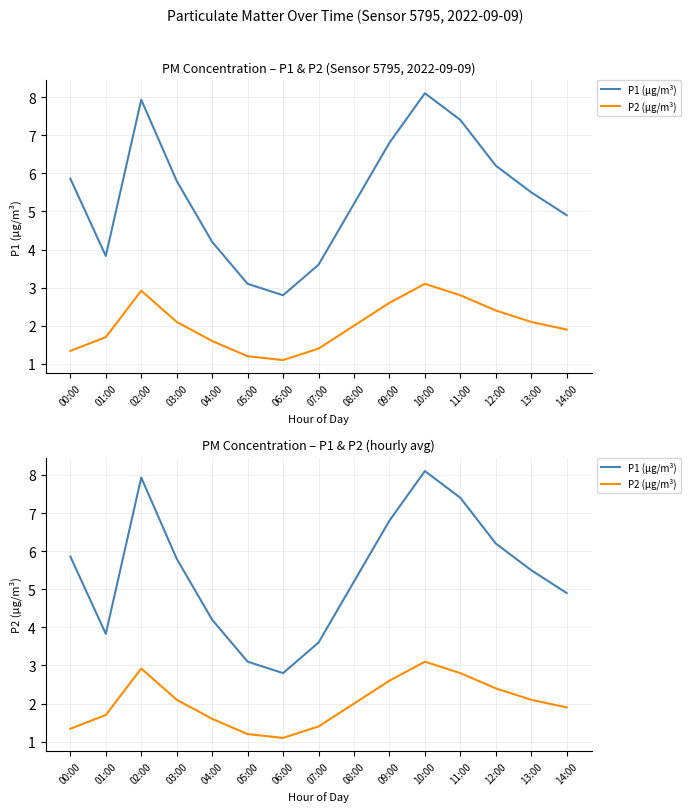

True or false: P1 (µg/m³) and P2 (µg/m³) intersect in this chart.

False